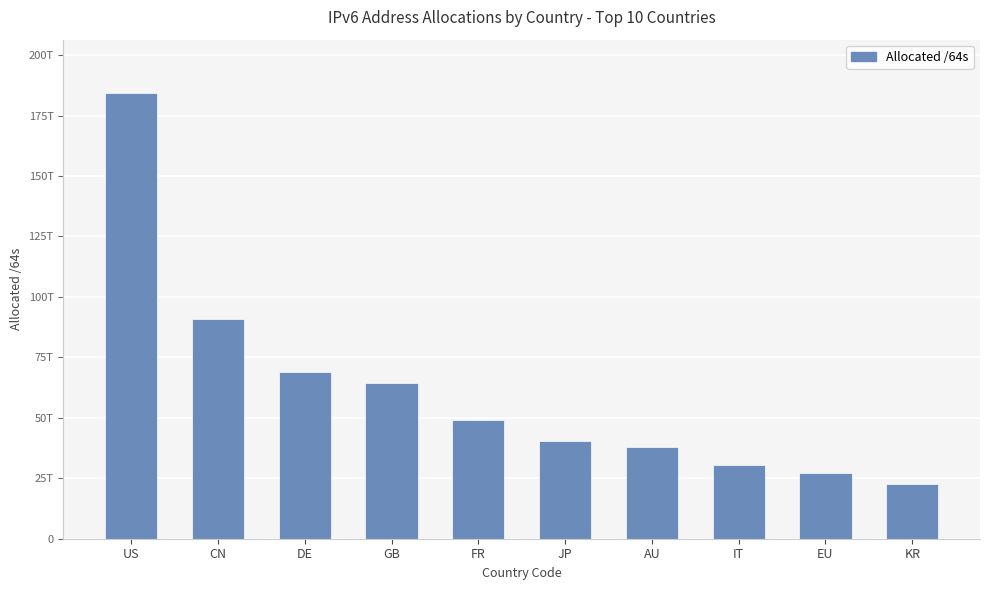

What is the sum of the values at US and AU?

222330447069184